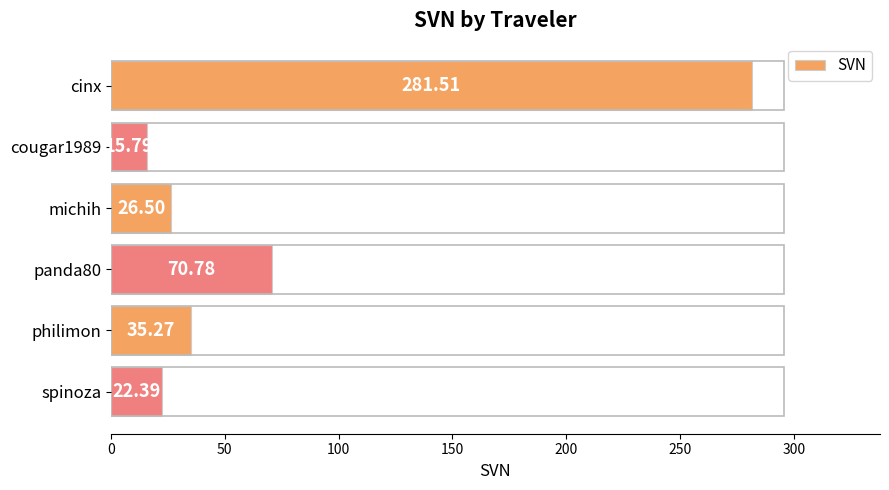

What is the difference between the maximum and minimum values?

265.7